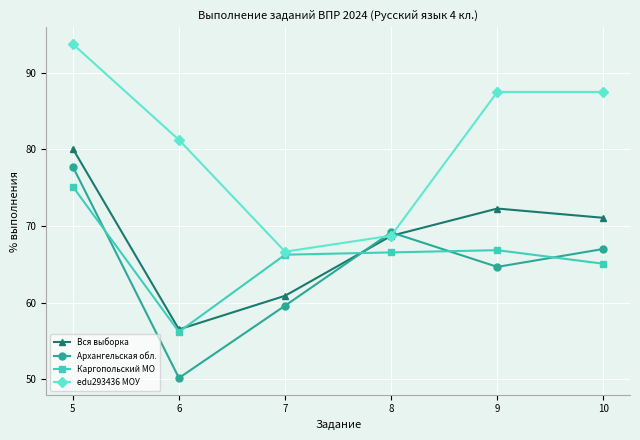

How many values in the Каргопольский МО series are below 66?

2